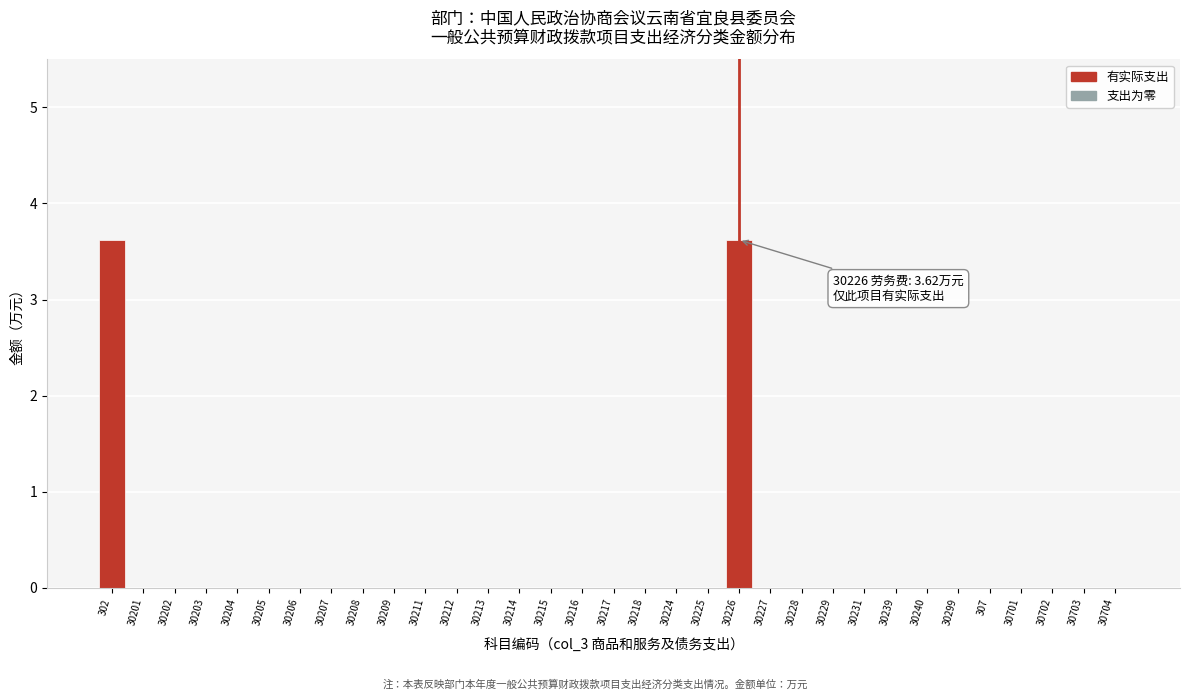

What is the greatest value displayed?

3.6